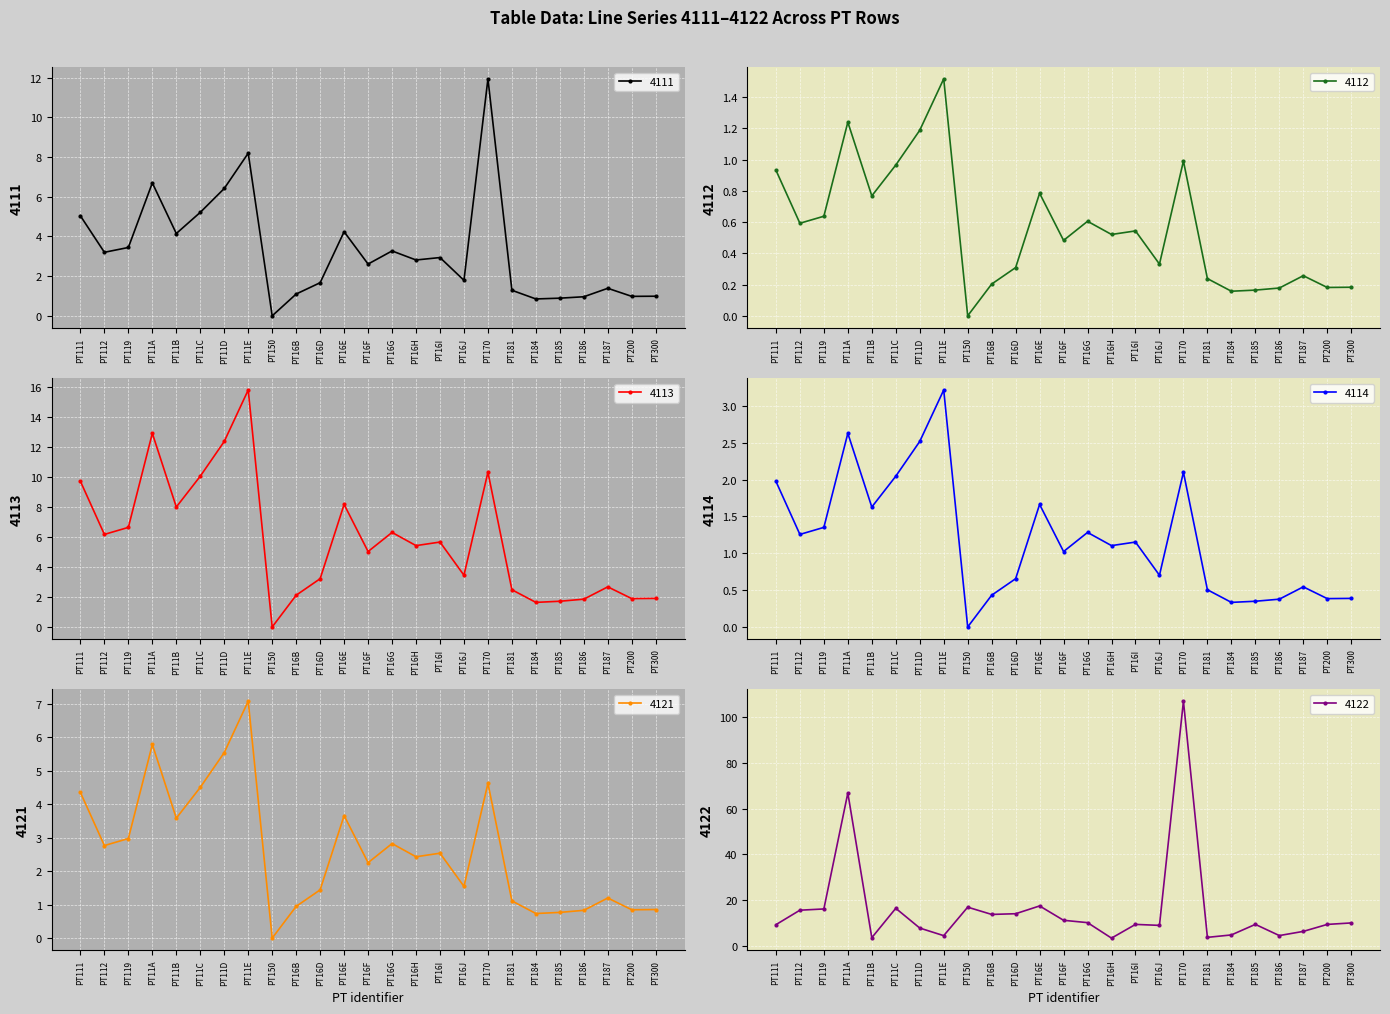

The 4112 series shows 0.0 at PT150. True or false?

True